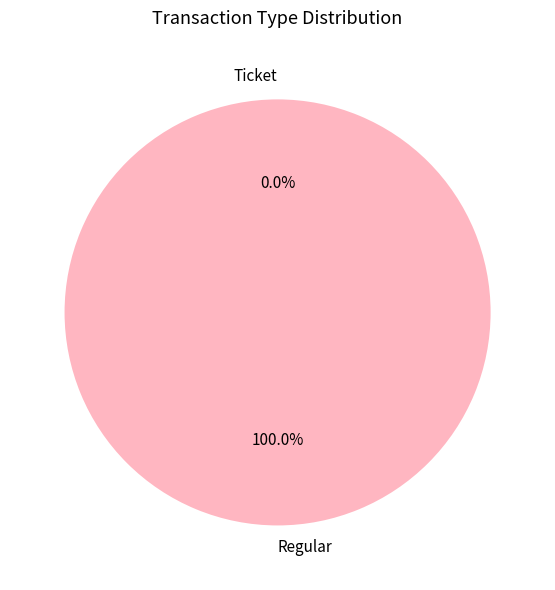

How many segments does this pie chart have?

2